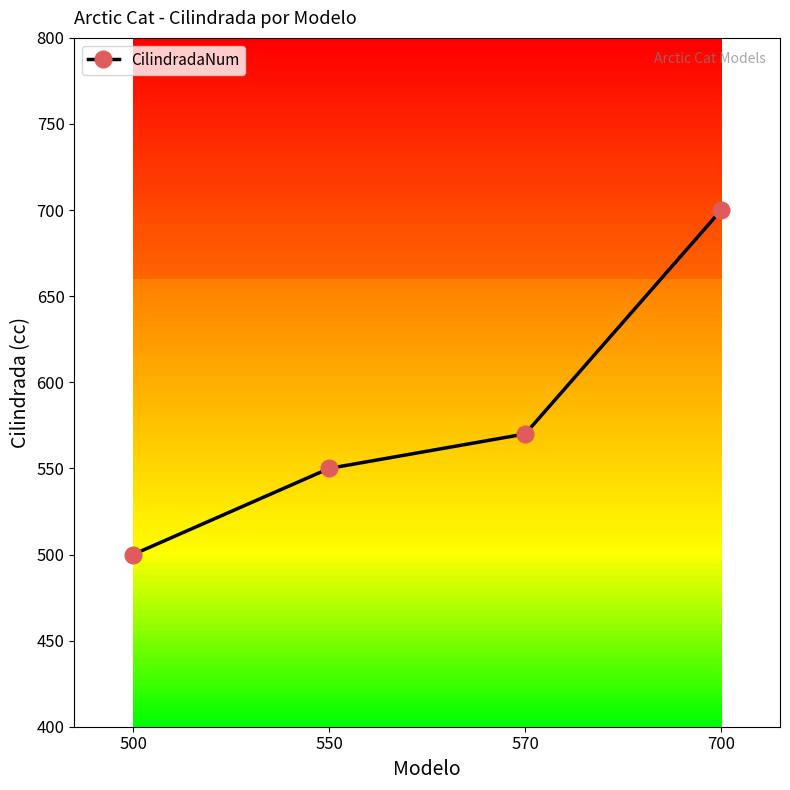

Reading left to right, transcribe all the data shown in this chart.

500=500	550=550	570=570	700=700